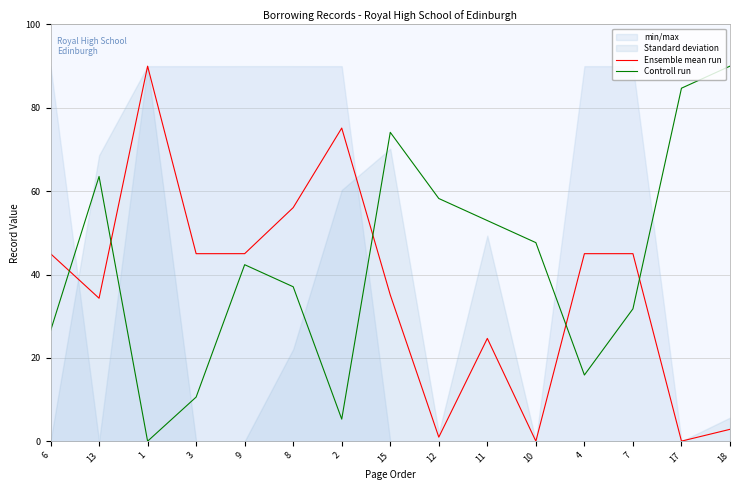

Is the value of Ensemble mean run at 8 greater than the value of Controll run at 2?

Yes